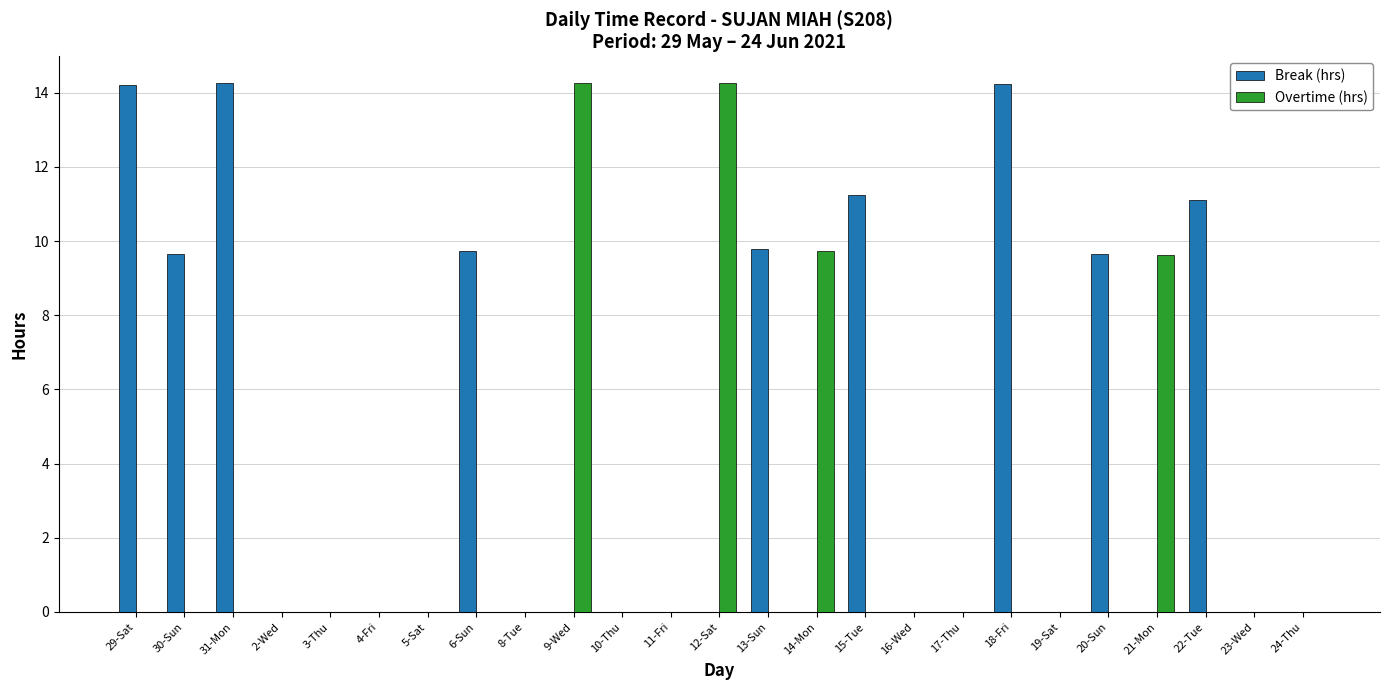

What is the greatest value displayed?

14.3